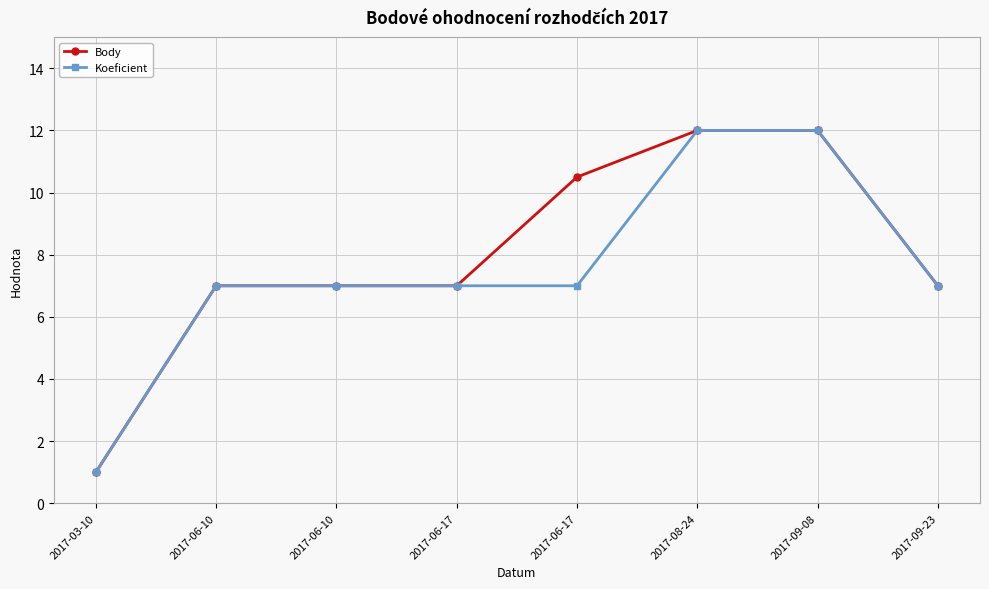

Reading left to right, transcribe all the data shown in this chart.

Body: 2017-03-10=1.0	2017-06-10=7.0	2017-06-10=7.0	2017-06-17=7.0	2017-06-17=10.5	2017-08-24=12.0	2017-09-08=12.0	2017-09-23=7.0
Koeficient: 2017-03-10=1.0	2017-06-10=7.0	2017-06-10=7.0	2017-06-17=7.0	2017-06-17=7.0	2017-08-24=12.0	2017-09-08=12.0	2017-09-23=7.0